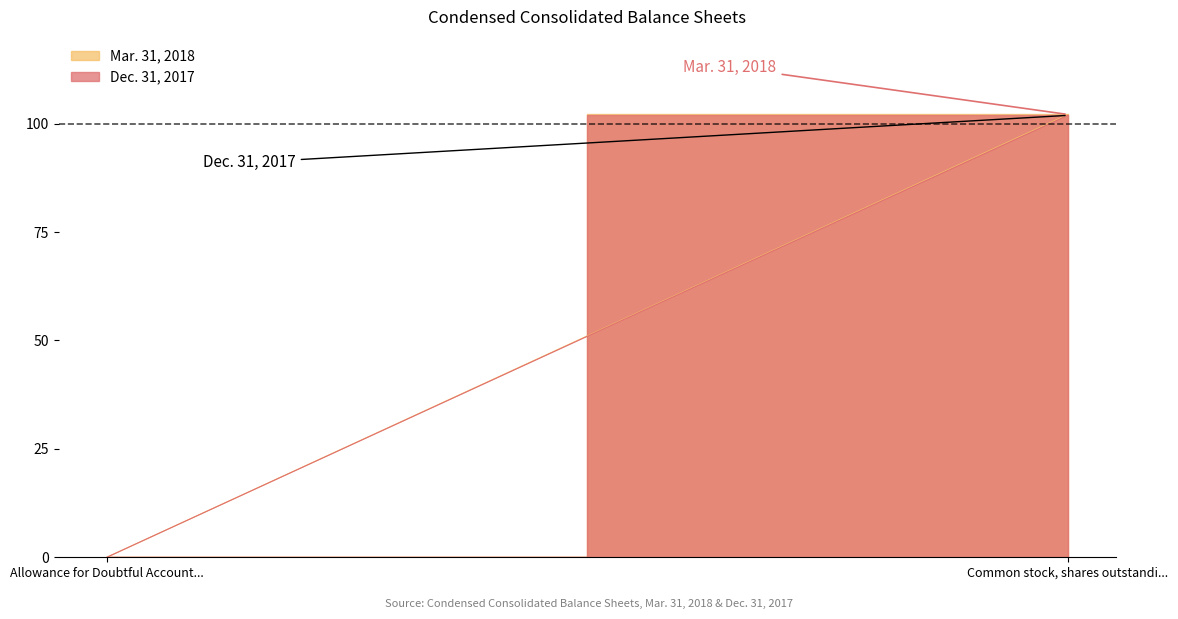

At which label does Mar. 31, 2018 reach its minimum?

Allowance for Doubtful Accounts Receivable